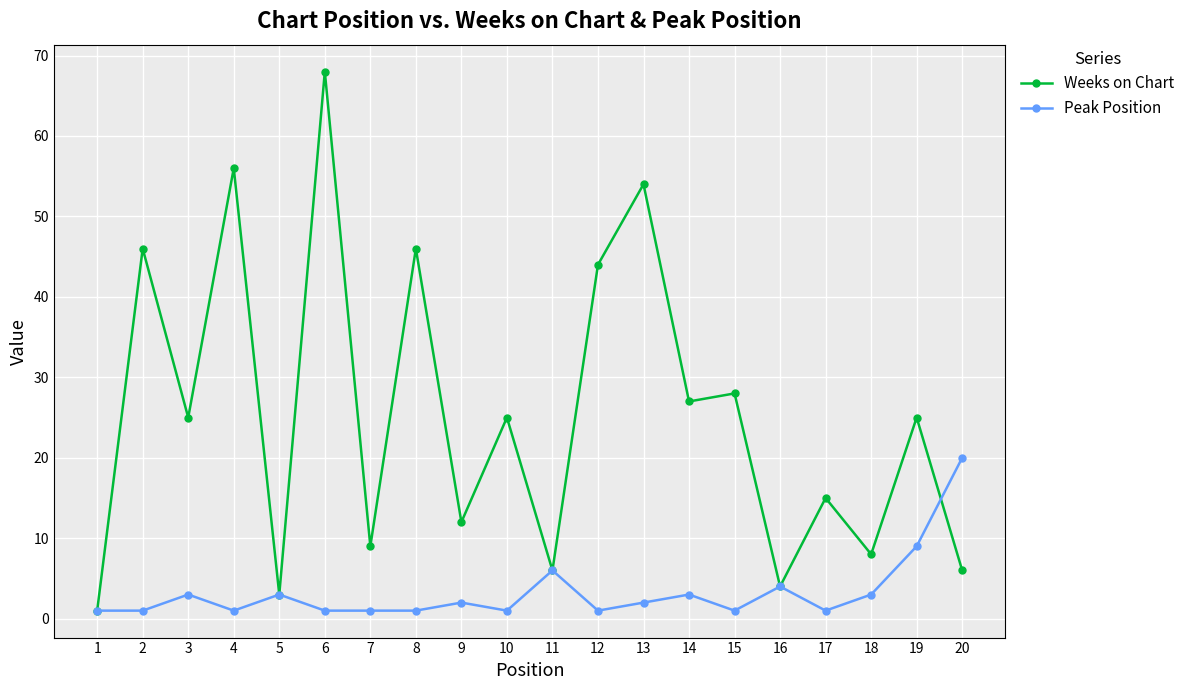

True or false: Weeks on Chart and Peak Position cross at least once.

True